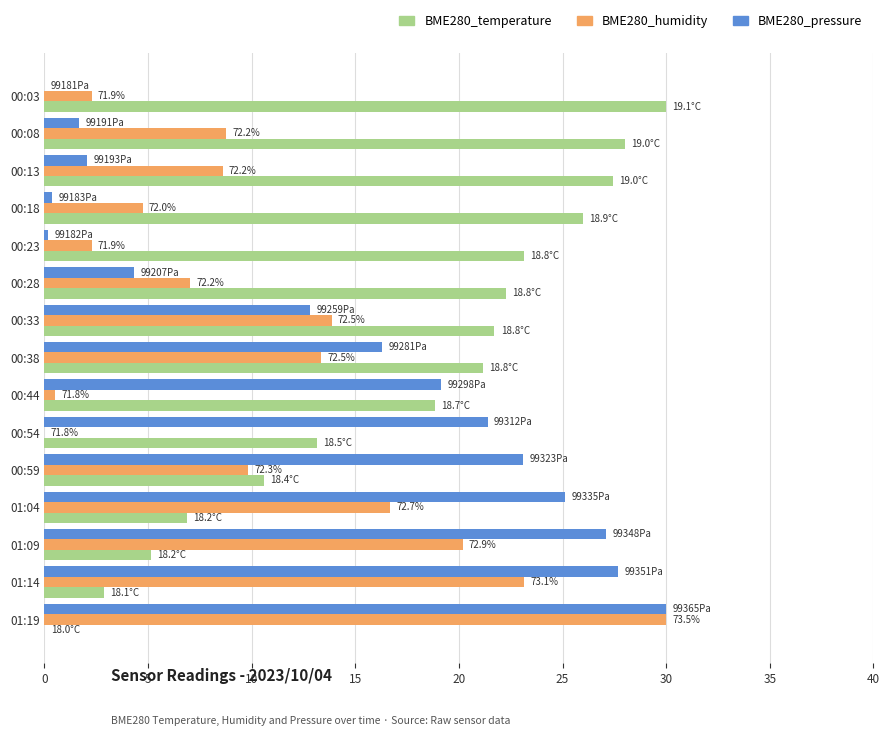

Is it true that BME280_pressure equals 30.0 at 01:19?

True